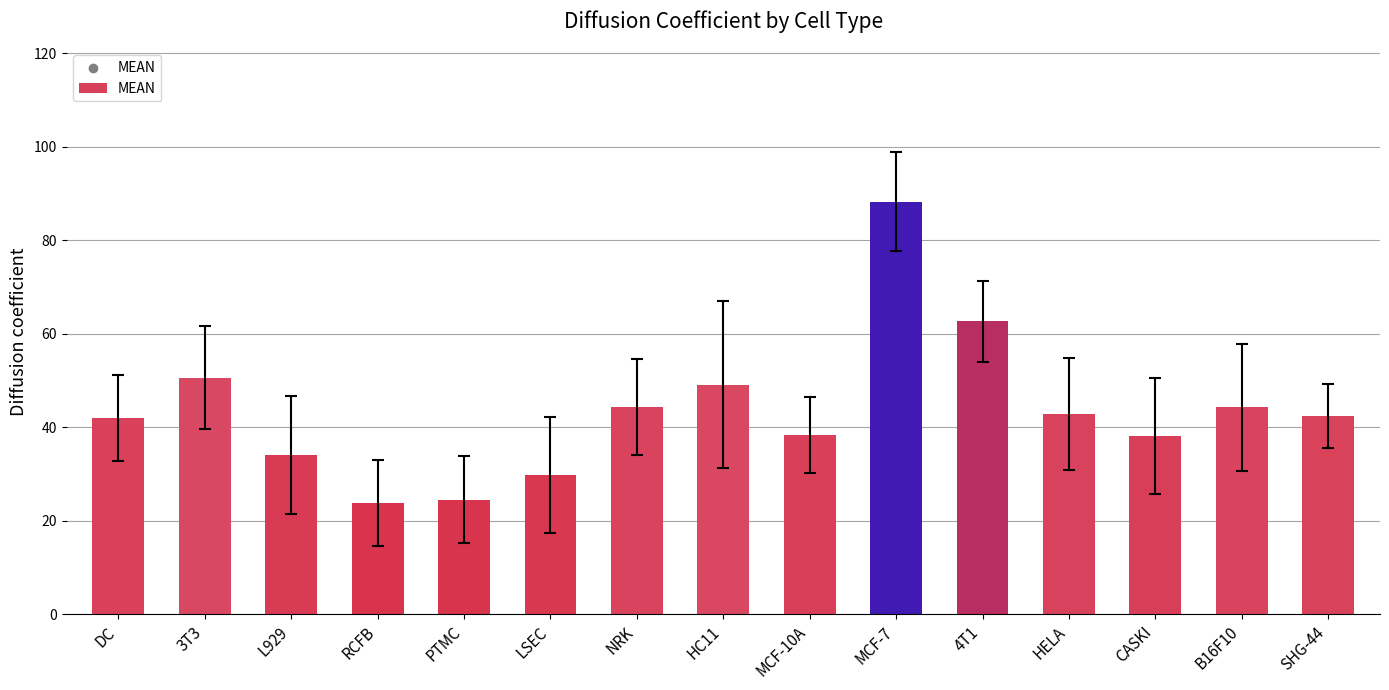

What is the change in value from RCFB to HC11?

+25.3